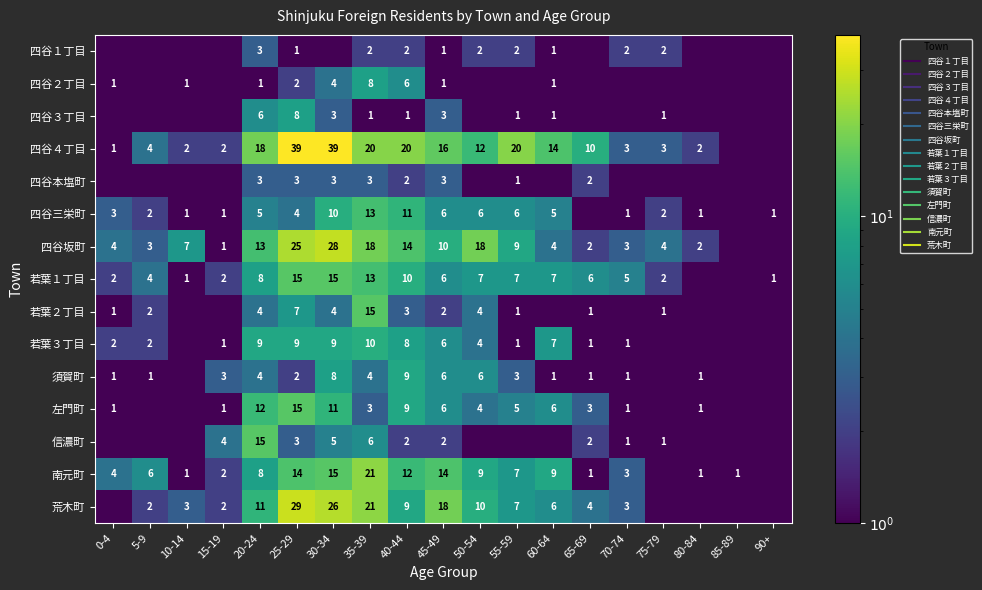

How many values in the 須賀町 series are below 1?

4